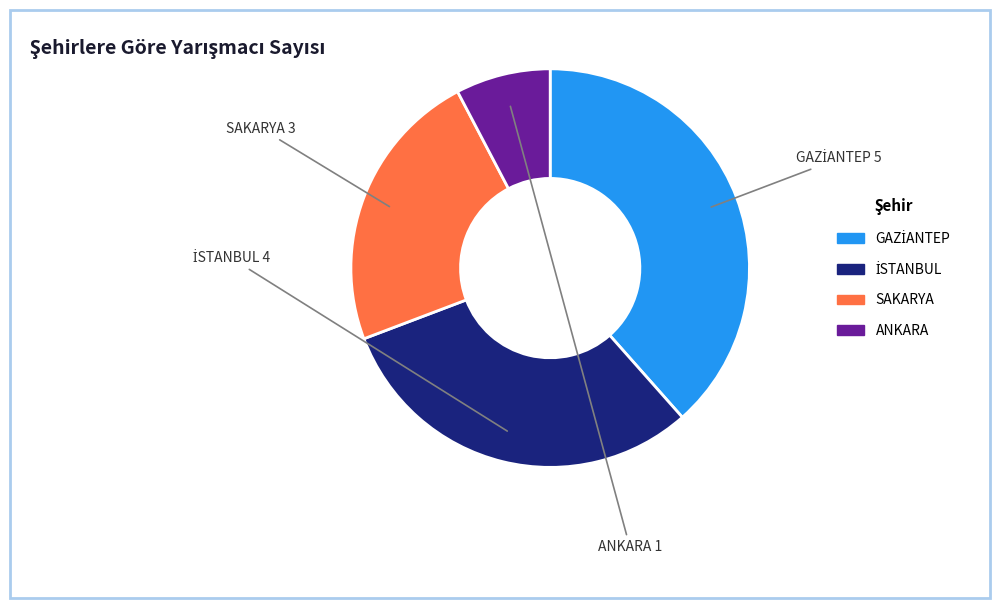

The ANKARA slice represents 1% of the pie. True or false?

False